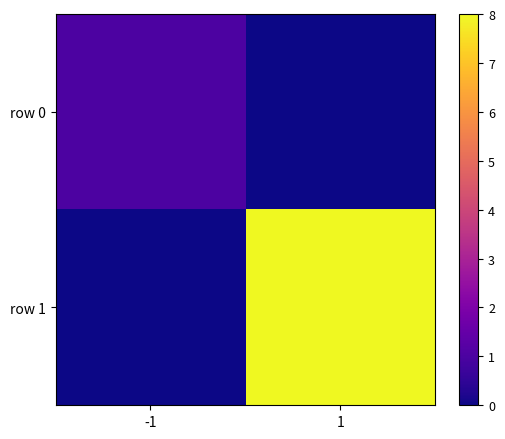

Which series changed the most between -1 and 1?

row 1